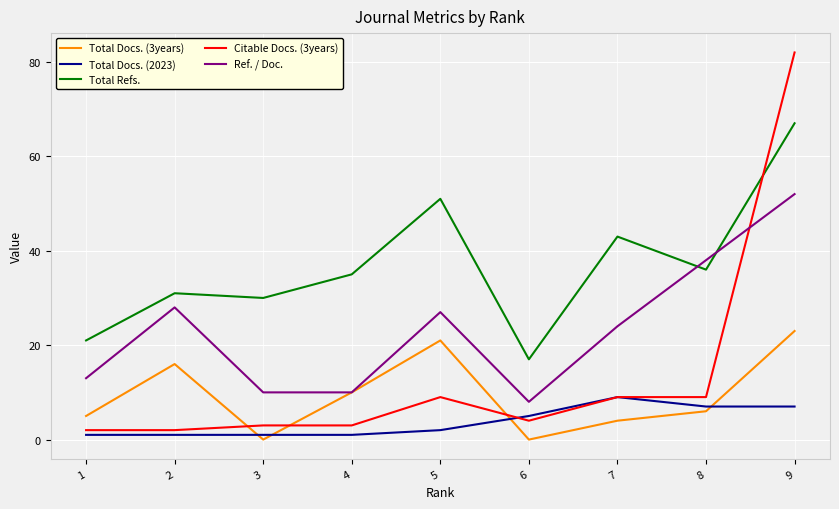

Between 3 and 6, which series saw the biggest shift?

Total Refs.